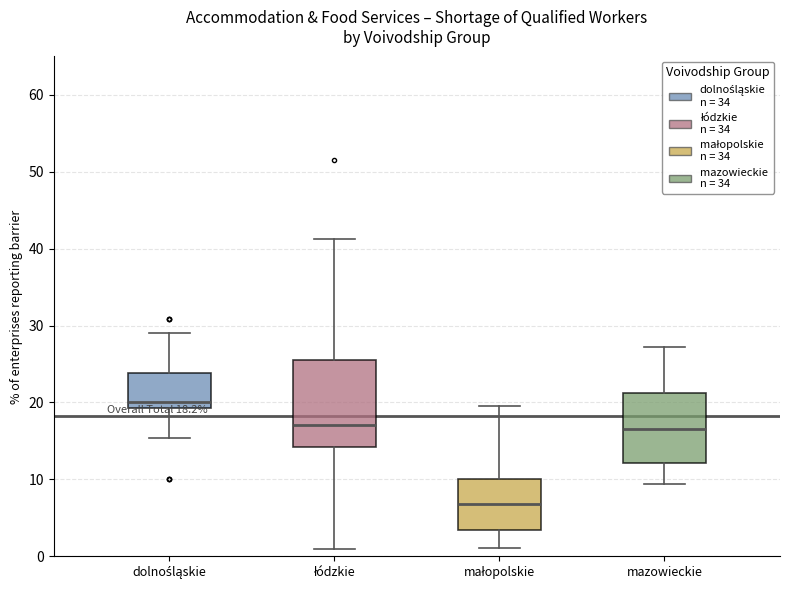

Which box has the highest median line?

dolnośląskie